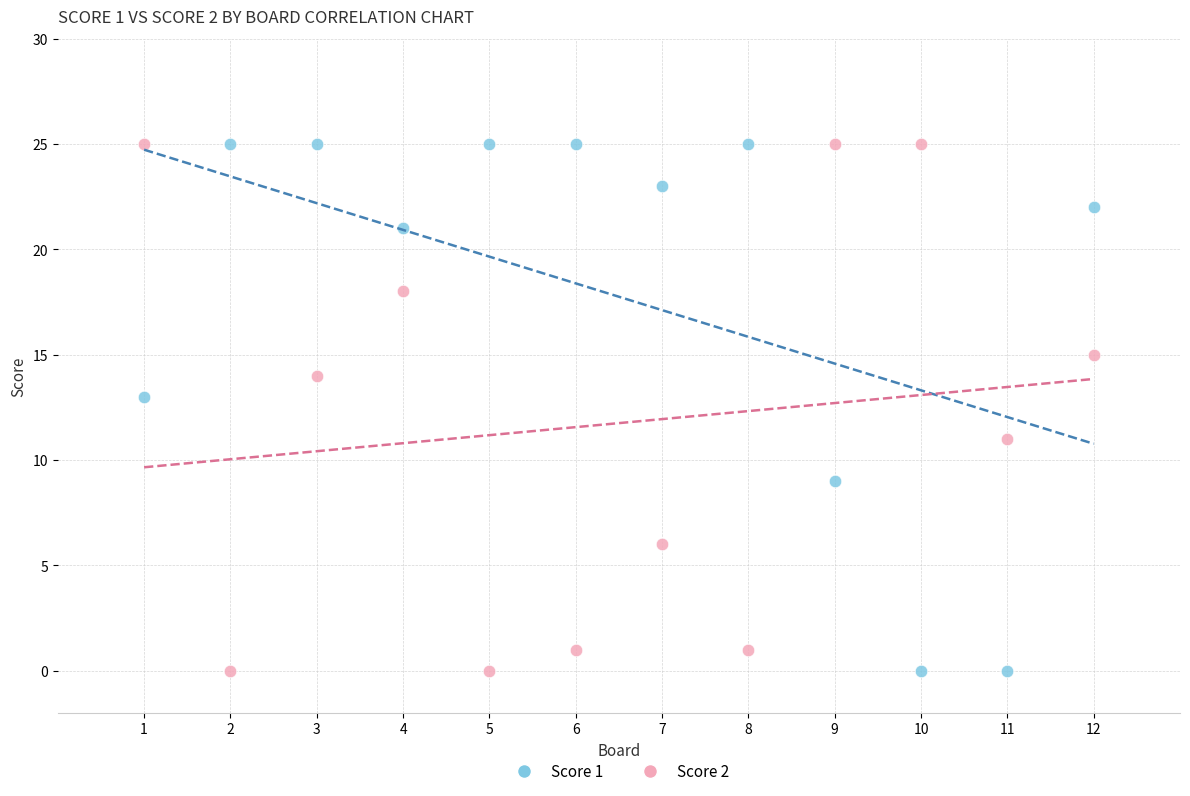

Across all data points, what is the range of Y values (max minus min)?

25